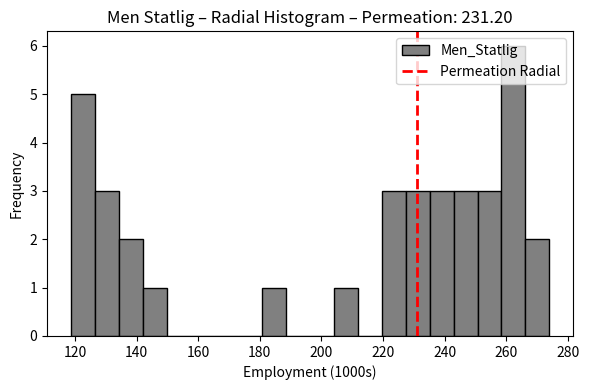

Read against the x-axis, roughly where is the centre of the tallest bar?

262